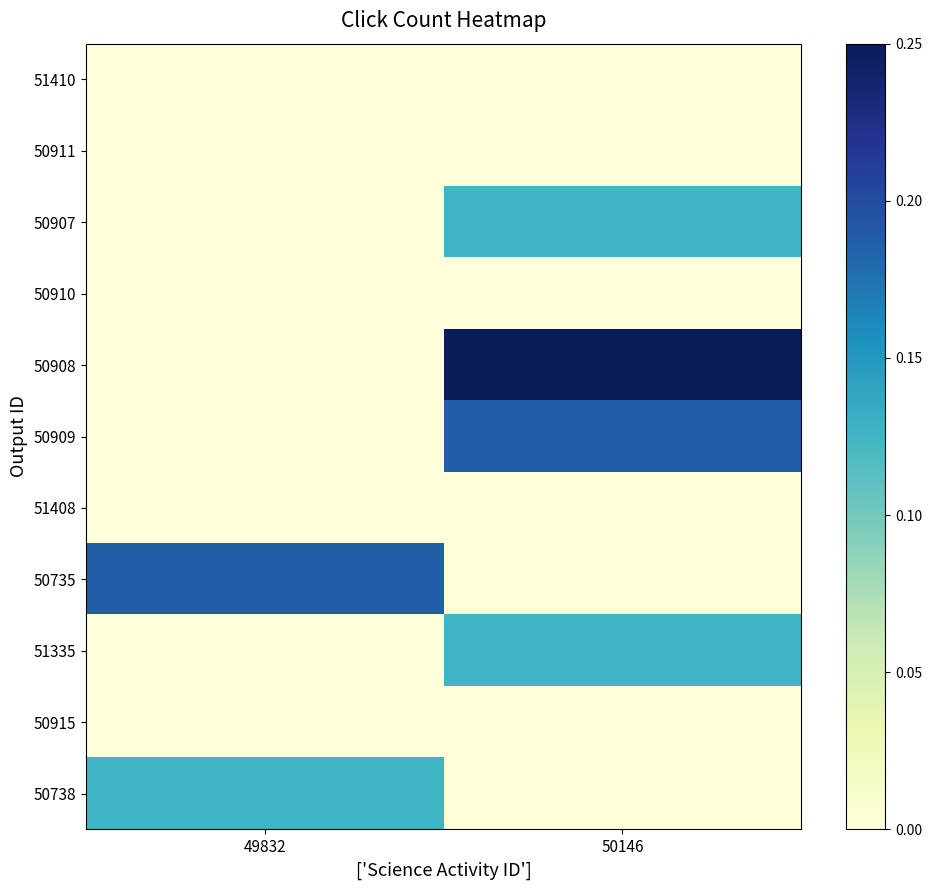

Reading left to right, list all the values displayed in this chart.

51410: 49832=0.0	50146=0.0
50911: 49832=0.0	50146=0.0
50907: 49832=0.0	50146=0.1
50910: 49832=0.0	50146=0.0
50908: 49832=0.0	50146=0.2
50909: 49832=0.0	50146=0.2
51408: 49832=0.0	50146=0.0
50735: 49832=0.2	50146=0.0
51335: 49832=0.0	50146=0.1
50915: 49832=0.0	50146=0.0
50738: 49832=0.1	50146=0.0